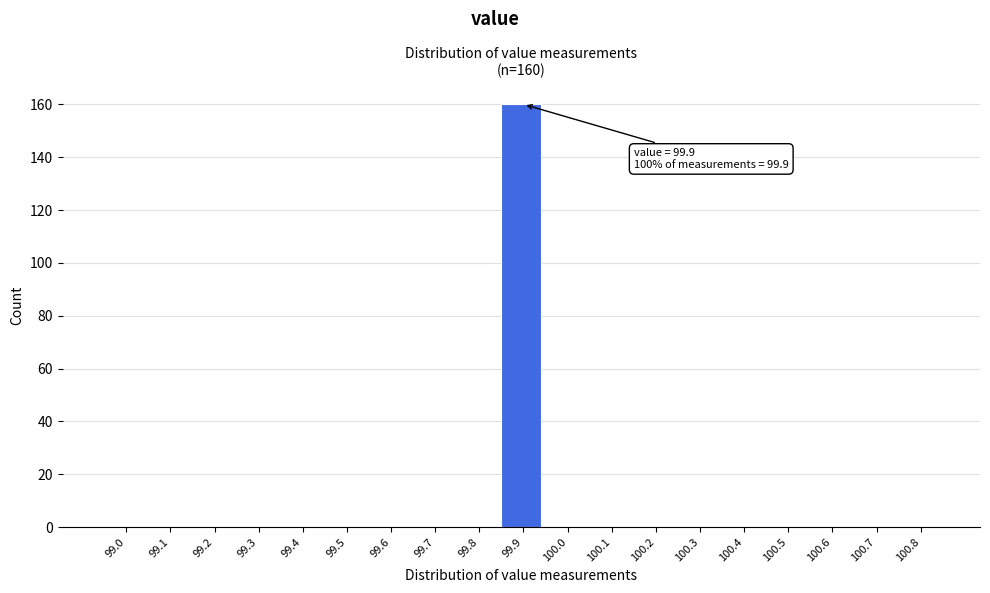

Reading left to right, what are all the values shown in this chart?

99.0=0	99.1=0	99.2=0	99.3=0	99.4=0	99.5=0	99.6=0	99.7=0	99.8=0	99.9=160	100.0=0	100.1=0	100.2=0	100.3=0	100.4=0	100.5=0	100.6=0	100.7=0	100.8=0